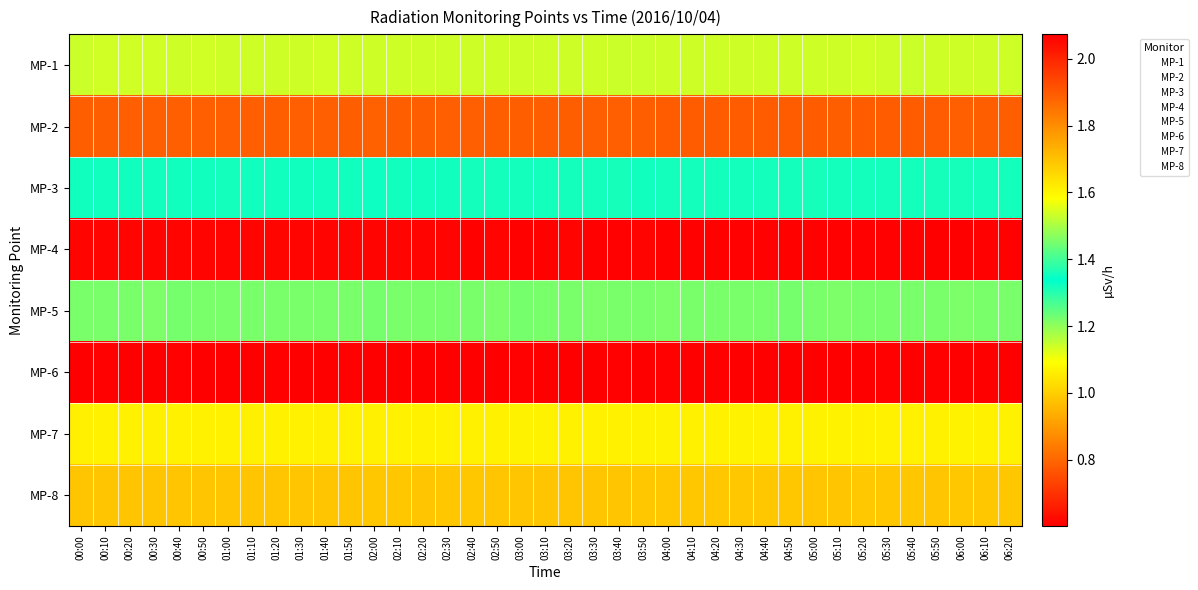

Reading left to right, list all the values displayed in this chart.

MP-1: 00:00=1.1	00:10=1.1	00:20=1.1	00:30=1.1	00:40=1.1	00:50=1.1	01:00=1.1	01:10=1.1	01:20=1.1	01:30=1.1	01:40=1.1	01:50=1.1	02:00=1.1	02:10=1.1	02:20=1.1	02:30=1.1	02:40=1.1	02:50=1.1	03:00=1.1	03:10=1.1	03:20=1.1	03:30=1.1	03:40=1.1	03:50=1.1	04:00=1.1	04:10=1.1	04:20=1.1	04:30=1.1	04:40=1.1	04:50=1.1	05:00=1.1	05:10=1.1	05:20=1.1	05:30=1.1	05:40=1.1	05:50=1.1	06:00=1.1	06:10=1.1	06:20=1.1
MP-2: 00:00=1.9	00:10=1.9	00:20=1.9	00:30=1.9	00:40=1.9	00:50=1.9	01:00=1.9	01:10=1.9	01:20=1.9	01:30=1.9	01:40=1.9	01:50=1.9	02:00=1.9	02:10=1.9	02:20=1.9	02:30=1.9	02:40=1.9	02:50=1.9	03:00=1.9	03:10=1.9	03:20=1.9	03:30=1.9	03:40=1.9	03:50=1.9	04:00=1.9	04:10=1.9	04:20=1.9	04:30=1.9	04:40=1.9	04:50=1.9	05:00=1.9	05:10=1.9	05:20=1.9	05:30=1.9	05:40=1.9	05:50=1.9	06:00=1.9	06:10=1.9	06:20=1.9
MP-3: 00:00=1.4	00:10=1.4	00:20=1.4	00:30=1.4	00:40=1.4	00:50=1.4	01:00=1.4	01:10=1.4	01:20=1.4	01:30=1.4	01:40=1.4	01:50=1.4	02:00=1.4	02:10=1.4	02:20=1.4	02:30=1.4	02:40=1.4	02:50=1.4	03:00=1.4	03:10=1.4	03:20=1.4	03:30=1.4	03:40=1.4	03:50=1.4	04:00=1.4	04:10=1.4	04:20=1.4	04:30=1.4	04:40=1.4	04:50=1.4	05:00=1.4	05:10=1.4	05:20=1.4	05:30=1.4	05:40=1.4	05:50=1.4	06:00=1.4	06:10=1.4	06:20=1.4
MP-4: 00:00=2.1	00:10=2.1	00:20=2.1	00:30=2.1	00:40=2.1	00:50=2.1	01:00=2.1	01:10=2.1	01:20=2.1	01:30=2.1	01:40=2.1	01:50=2.1	02:00=2.1	02:10=2.1	02:20=2.1	02:30=2.1	02:40=2.1	02:50=2.1	03:00=2.1	03:10=2.1	03:20=2.1	03:30=2.1	03:40=2.1	03:50=2.1	04:00=2.1	04:10=2.1	04:20=2.1	04:30=2.1	04:40=2.1	04:50=2.1	05:00=2.1	05:10=2.1	05:20=2.1	05:30=2.1	05:40=2.1	05:50=2.1	06:00=2.1	06:10=2.1	06:20=2.1
MP-5: 00:00=1.5	00:10=1.5	00:20=1.5	00:30=1.5	00:40=1.5	00:50=1.5	01:00=1.5	01:10=1.5	01:20=1.5	01:30=1.5	01:40=1.5	01:50=1.5	02:00=1.5	02:10=1.5	02:20=1.5	02:30=1.5	02:40=1.5	02:50=1.5	03:00=1.5	03:10=1.5	03:20=1.5	03:30=1.5	03:40=1.5	03:50=1.5	04:00=1.5	04:10=1.5	04:20=1.5	04:30=1.5	04:40=1.5	04:50=1.4	05:00=1.5	05:10=1.5	05:20=1.5	05:30=1.5	05:40=1.5	05:50=1.5	06:00=1.5	06:10=1.5	06:20=1.5
MP-6: 00:00=0.6	00:10=0.6	00:20=0.6	00:30=0.6	00:40=0.6	00:50=0.6	01:00=0.6	01:10=0.6	01:20=0.6	01:30=0.6	01:40=0.6	01:50=0.6	02:00=0.6	02:10=0.6	02:20=0.6	02:30=0.6	02:40=0.6	02:50=0.6	03:00=0.6	03:10=0.6	03:20=0.6	03:30=0.6	03:40=0.6	03:50=0.6	04:00=0.6	04:10=0.6	04:20=0.6	04:30=0.6	04:40=0.6	04:50=0.6	05:00=0.6	05:10=0.6	05:20=0.6	05:30=0.6	05:40=0.6	05:50=0.6	06:00=0.6	06:10=0.6	06:20=0.6
MP-7: 00:00=1.1	00:10=1.1	00:20=1.1	00:30=1.1	00:40=1.1	00:50=1.1	01:00=1.1	01:10=1.1	01:20=1.1	01:30=1.1	01:40=1.1	01:50=1.1	02:00=1.1	02:10=1.1	02:20=1.1	02:30=1.1	02:40=1.1	02:50=1.1	03:00=1.1	03:10=1.1	03:20=1.1	03:30=1.1	03:40=1.1	03:50=1.1	04:00=1.1	04:10=1.1	04:20=1.1	04:30=1.1	04:40=1.1	04:50=1.1	05:00=1.1	05:10=1.1	05:20=1.1	05:30=1.1	05:40=1.1	05:50=1.1	06:00=1.1	06:10=1.1	06:20=1.1
MP-8: 00:00=1.0	00:10=1.0	00:20=1.0	00:30=1.0	00:40=1.0	00:50=1.0	01:00=1.0	01:10=1.0	01:20=1.0	01:30=1.0	01:40=1.0	01:50=1.0	02:00=1.0	02:10=1.0	02:20=1.0	02:30=1.0	02:40=1.0	02:50=1.0	03:00=1.0	03:10=1.0	03:20=1.0	03:30=1.0	03:40=1.0	03:50=1.0	04:00=1.0	04:10=1.0	04:20=1.0	04:30=1.0	04:40=1.0	04:50=1.0	05:00=1.0	05:10=1.0	05:20=1.0	05:30=1.0	05:40=1.0	05:50=1.0	06:00=1.0	06:10=1.0	06:20=1.0